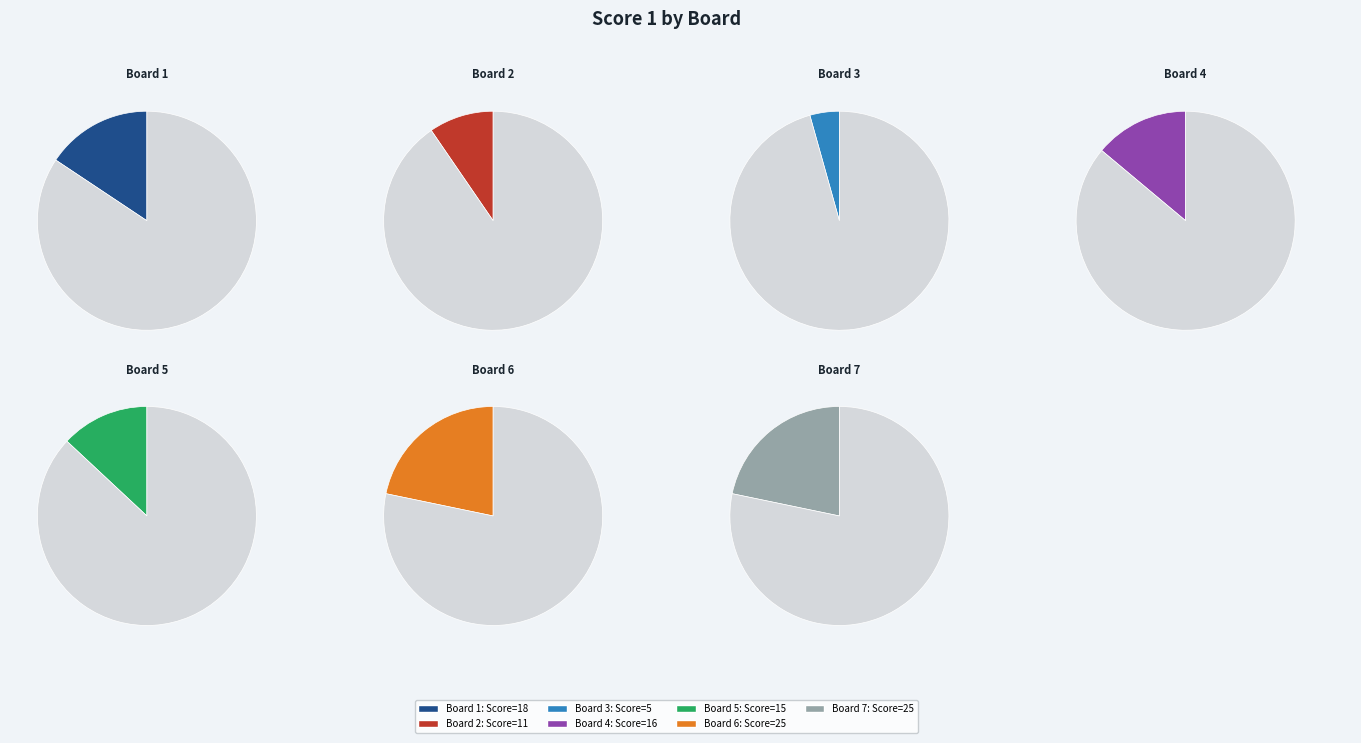

Which category has the biggest portion of the pie?

Board 6
Rajendranathan